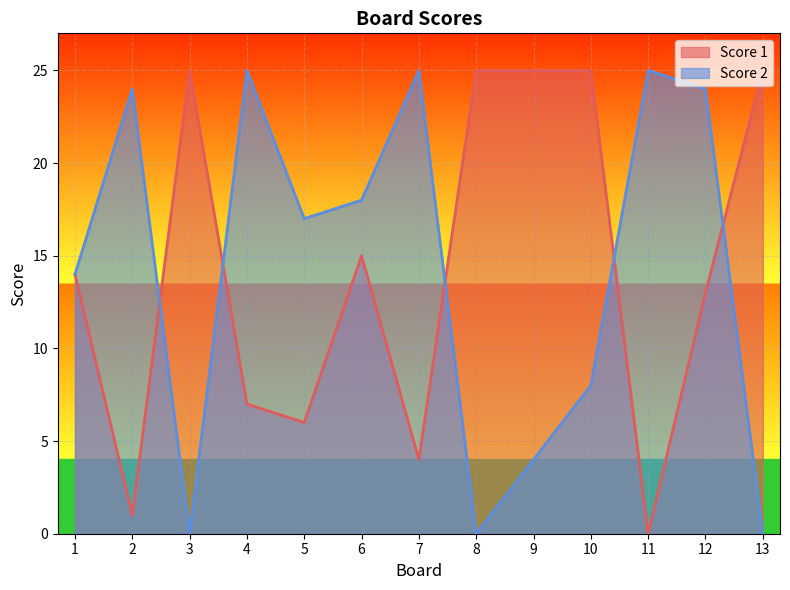

What is the value of the Score 2 point at the 10th from the left?

8